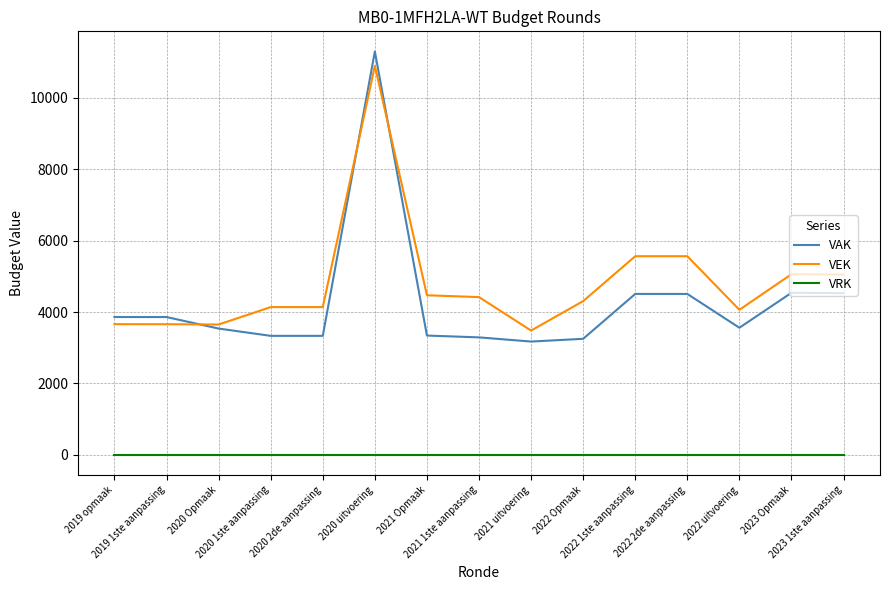

The value of VAK at 2022 1ste aanpassing is 4508. True or false?

True